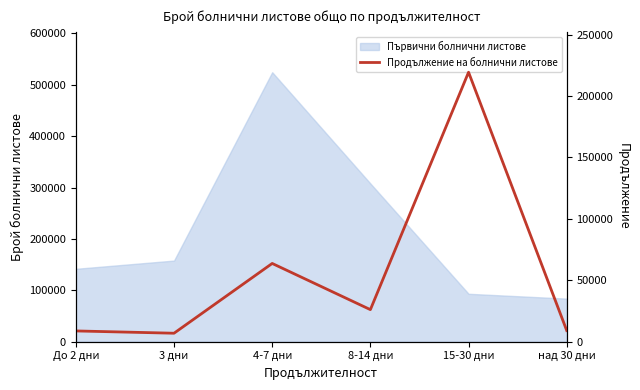

Does the chart have visible grid lines?

No